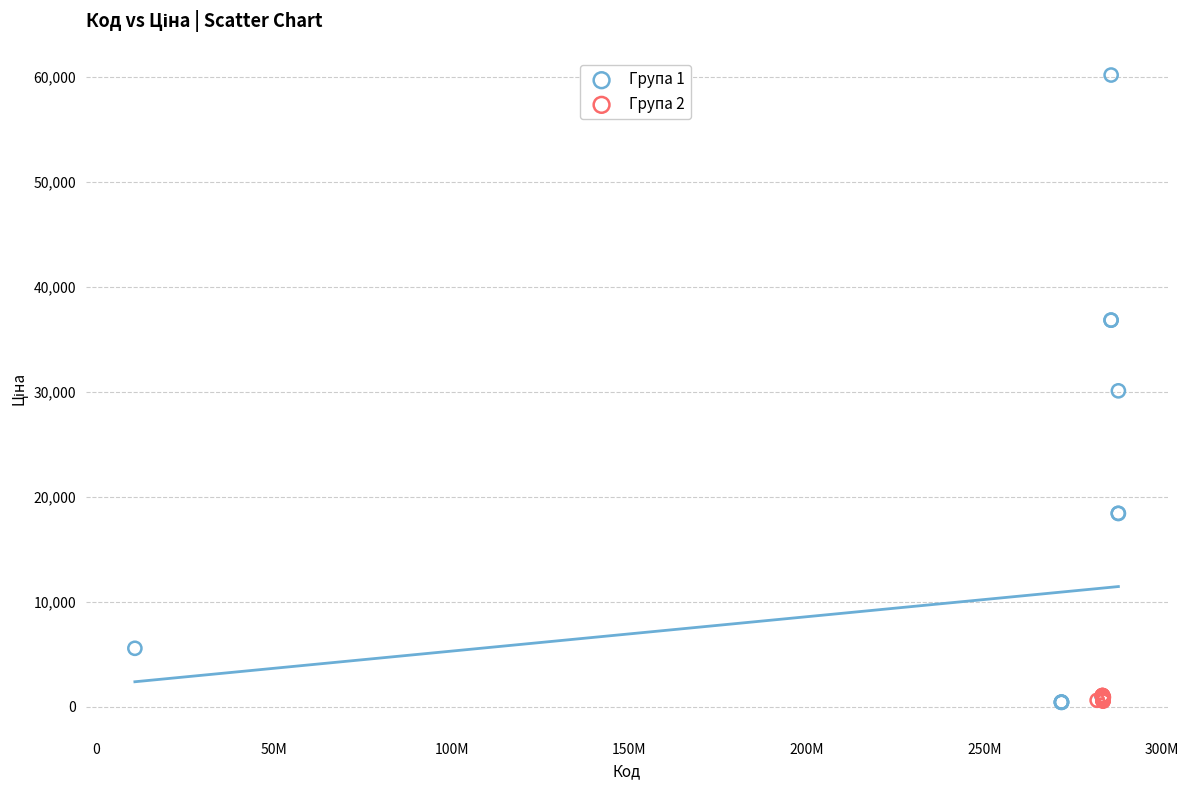

Which series has the largest Y range (max minus min)?

Група 1